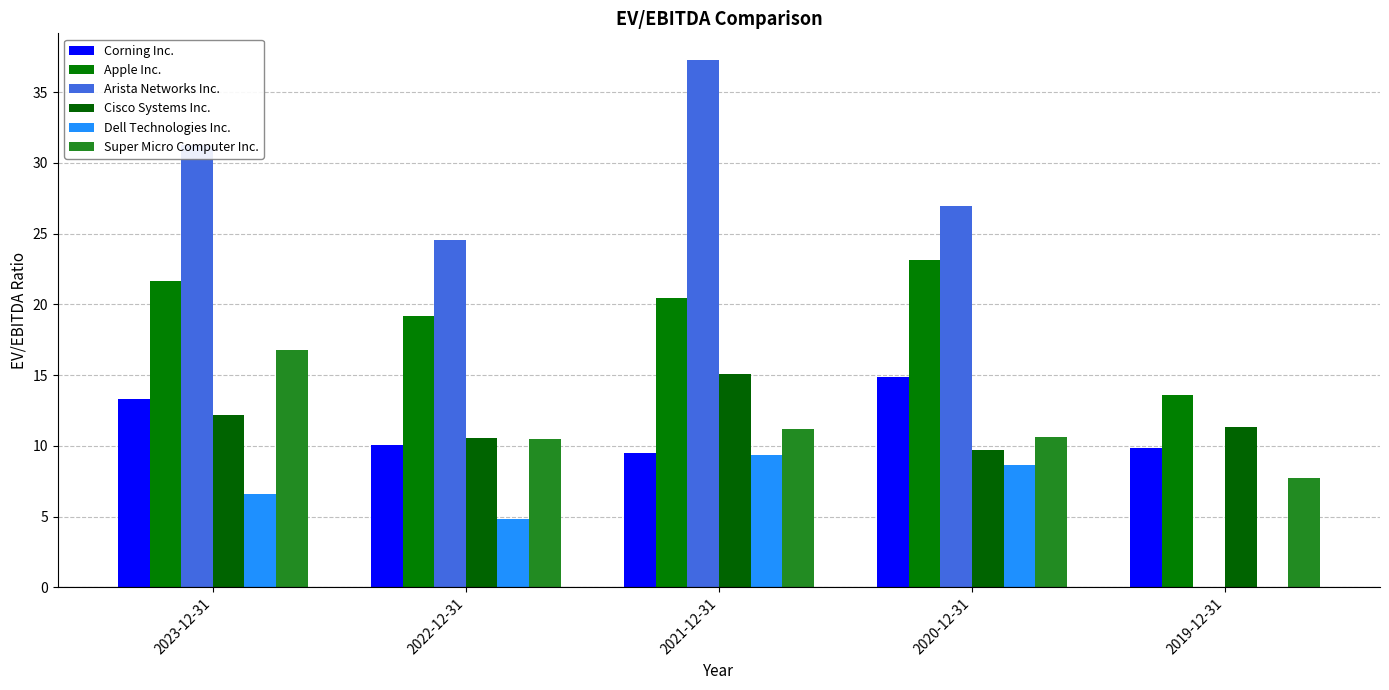

Reading left to right, what are all the values shown in this chart?

Corning Inc.: 13.3	10.1	9.5	14.9	9.8
Apple Inc.: 21.7	19.1	20.5	23.1	13.6
Arista Networks Inc.: 31.3	24.5	37.3	27.0	0.0
Cisco Systems Inc.: 12.2	10.5	15.1	9.7	11.4
Dell Technologies Inc.: 6.6	4.8	9.3	8.6	0.0
Super Micro Computer Inc.: 16.8	10.5	11.2	10.7	7.8